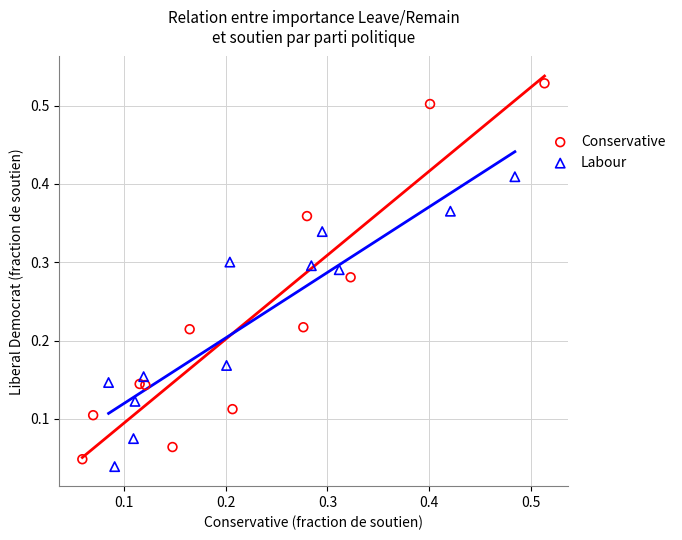

Which series contains the highest Y value?

Conservative